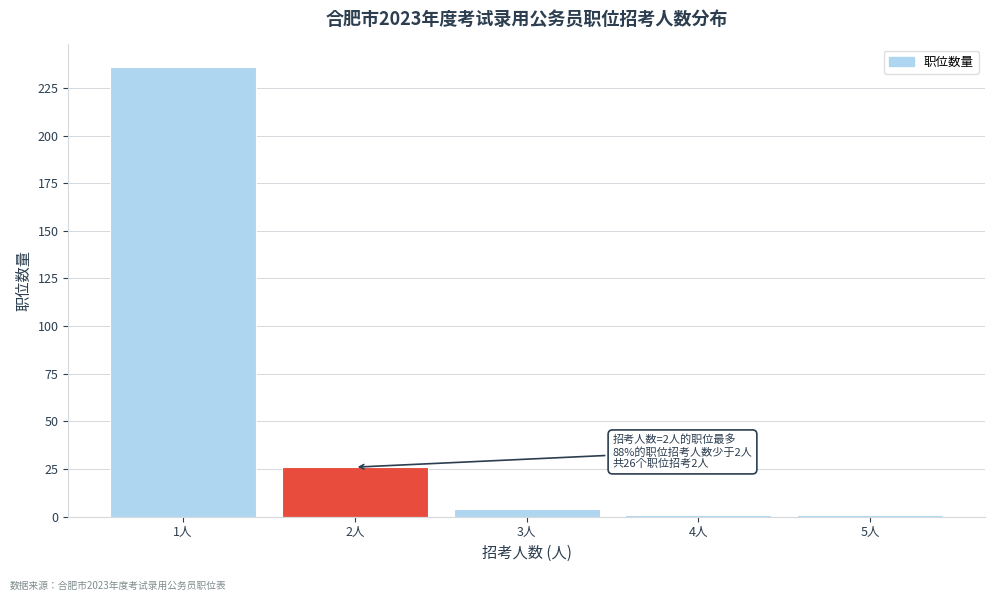

Reading left to right, extract all data points from this chart.

1人=236	2人=26	3人=4	4人=1	5人=1